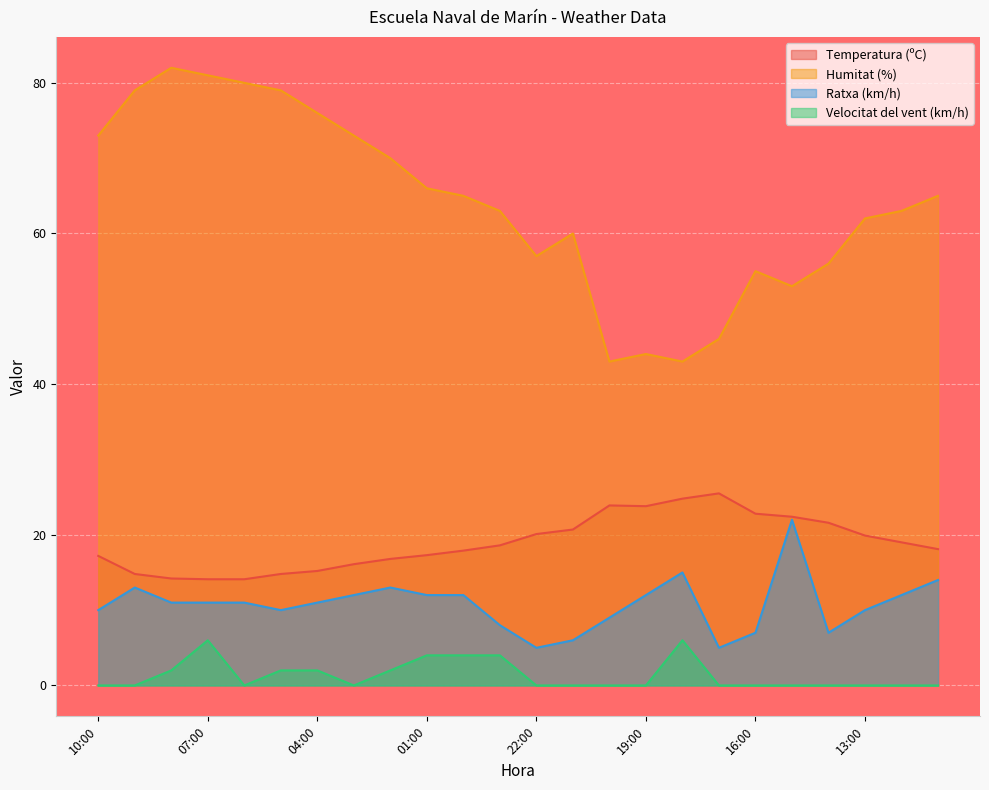

True or false: Velocitat del vent (km/h) and Temperatura (ºC) cross at least once.

False